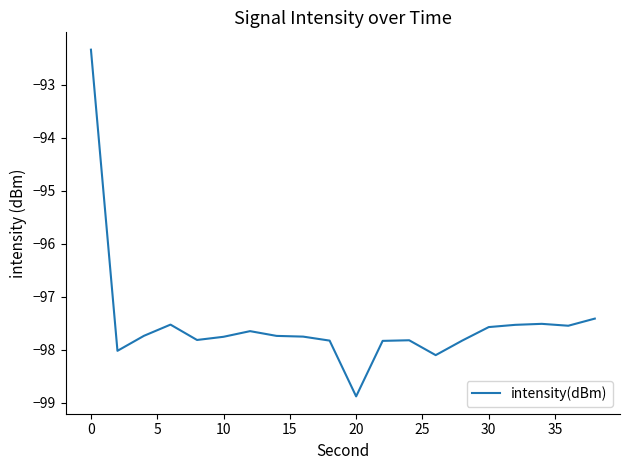

What is the difference between the maximum and minimum values?

6.5